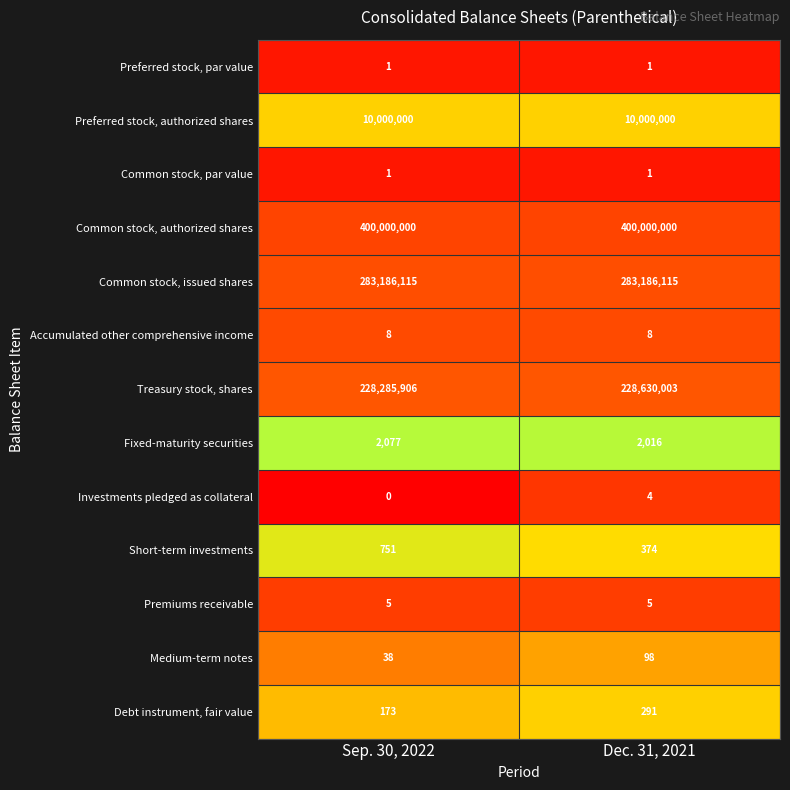

Which series has the largest total across all categories?

Common stock, authorized shares